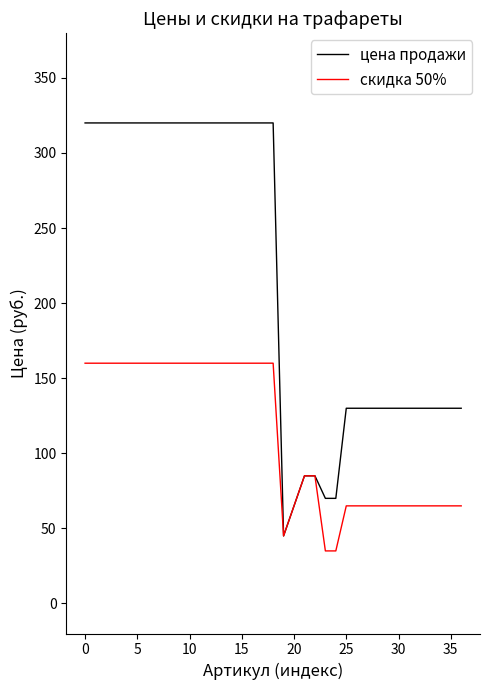

What is the minimum value shown in the chart?

35